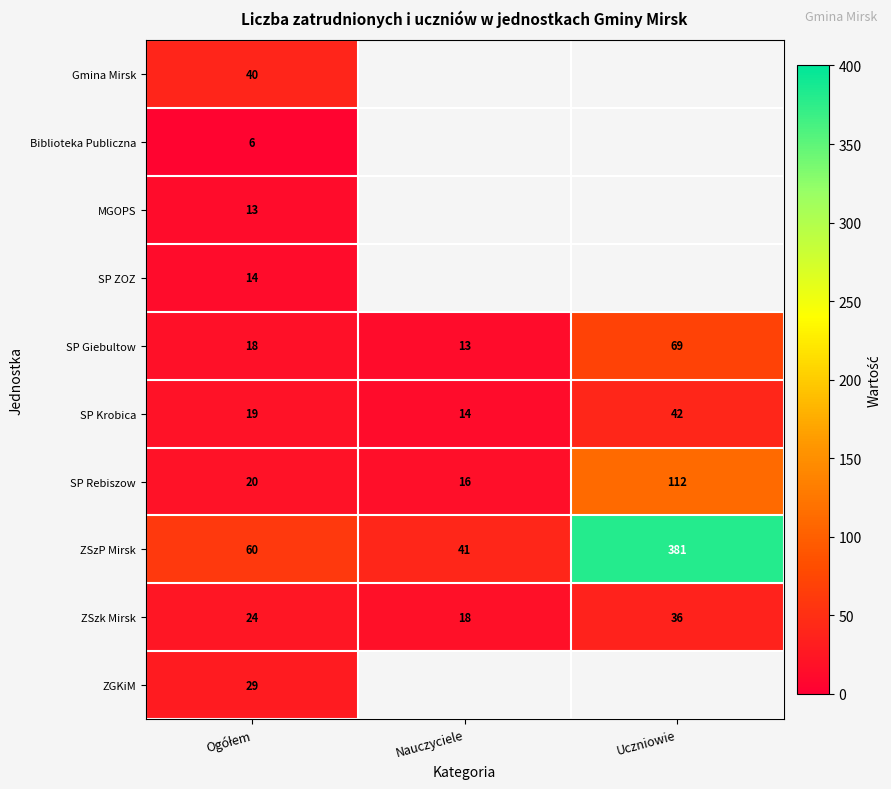

How many values in the ZSzk Mirsk series are below 24?

1